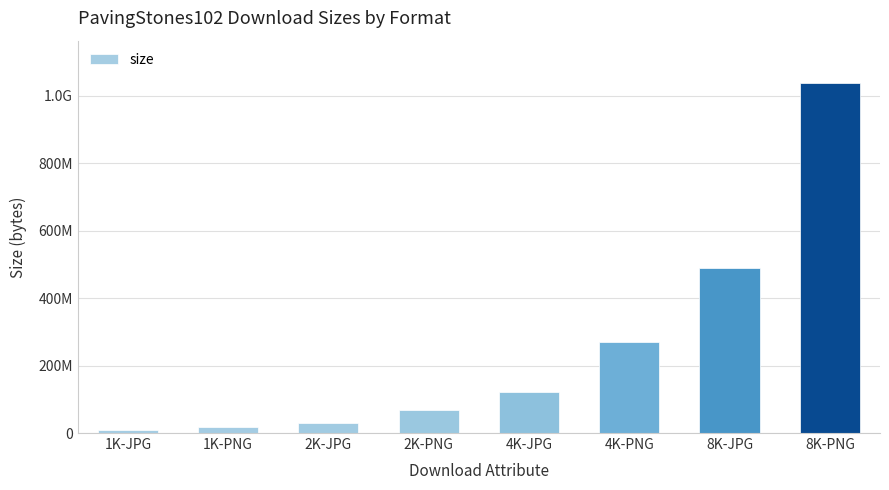

Does the chart contain any negative values?

No